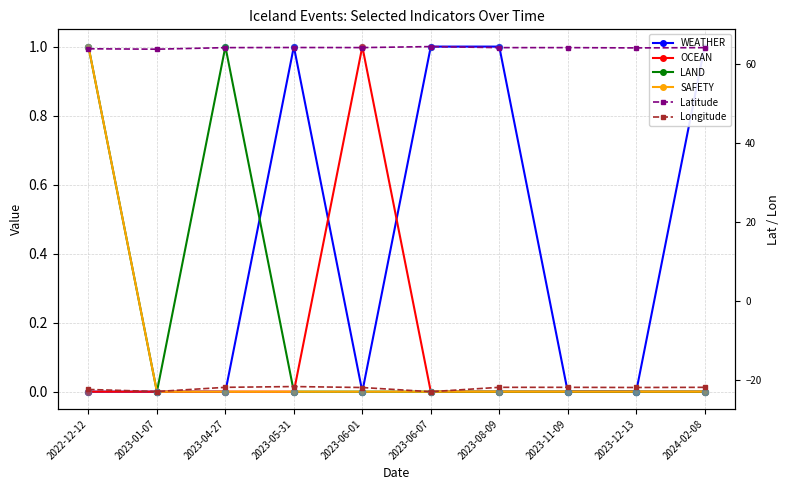

Which series contains the lowest Y value?

Longitude